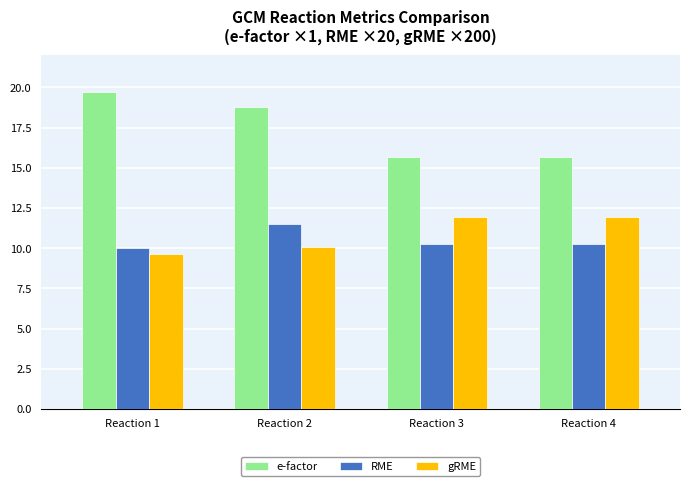

List the series in order of their peak value, highest first.

e-factor, gRME, RME